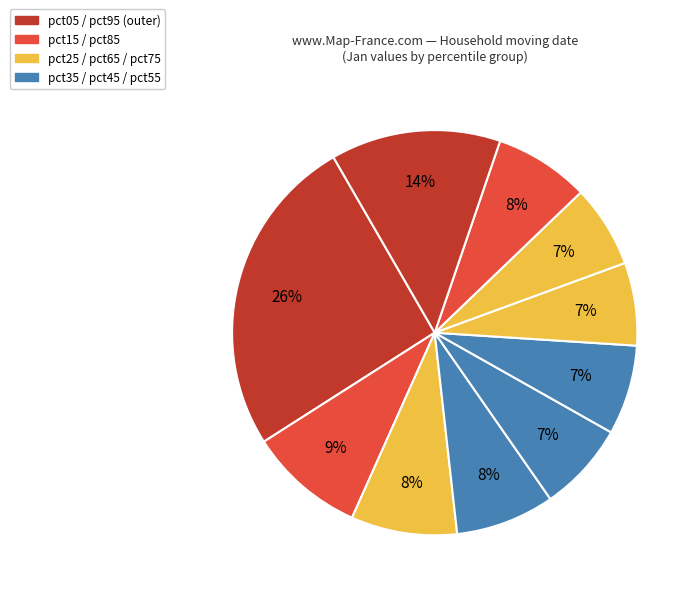

Is there a majority slice in this chart?

No